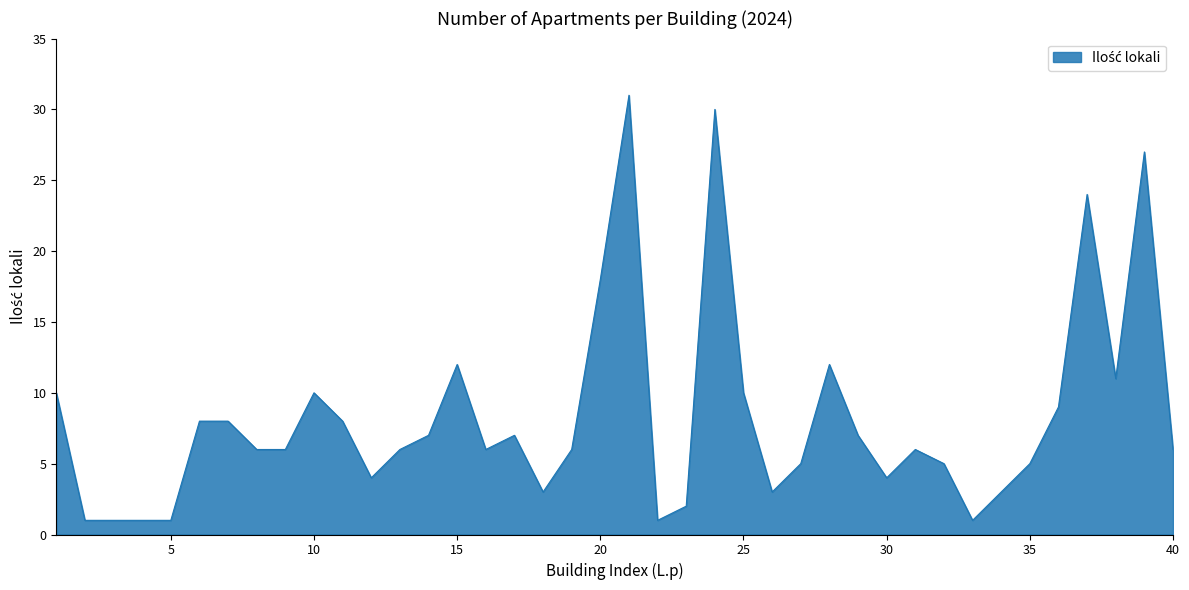

What is the difference between the maximum and minimum values?

30